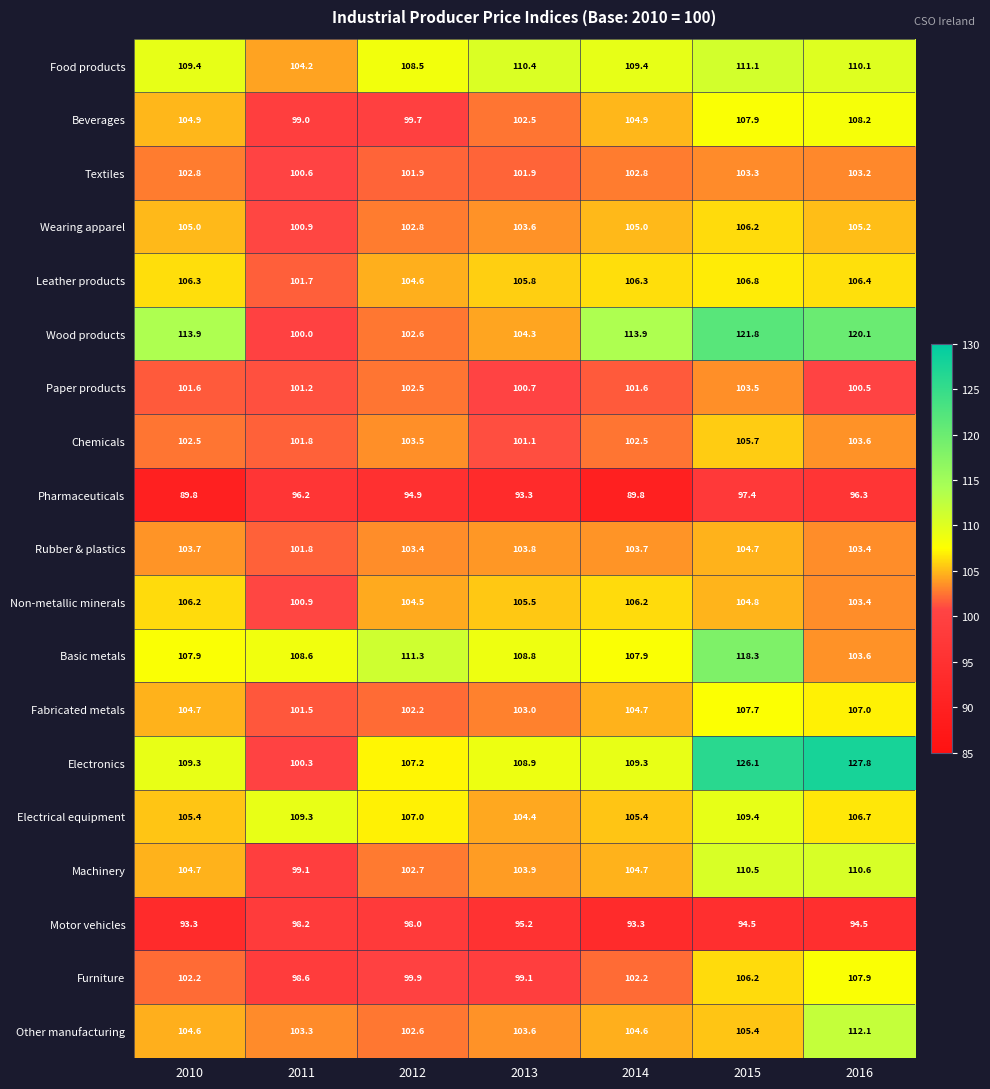

How many categories are shown in the chart?

7